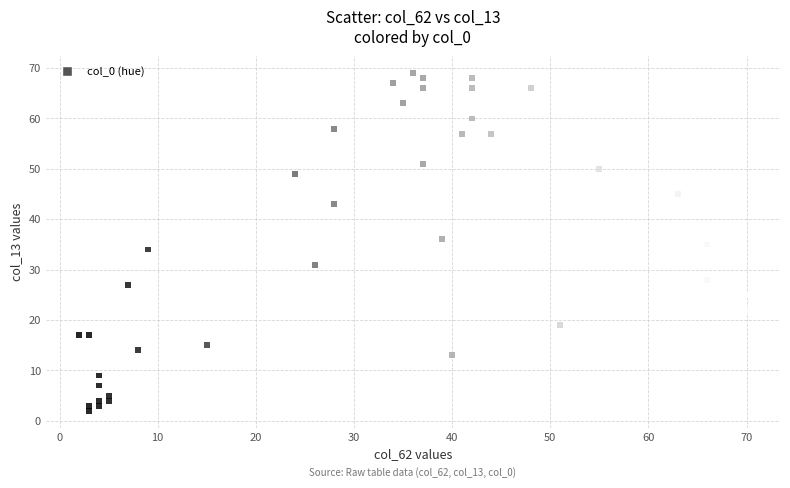

What is the range of X values (max minus min)?

68